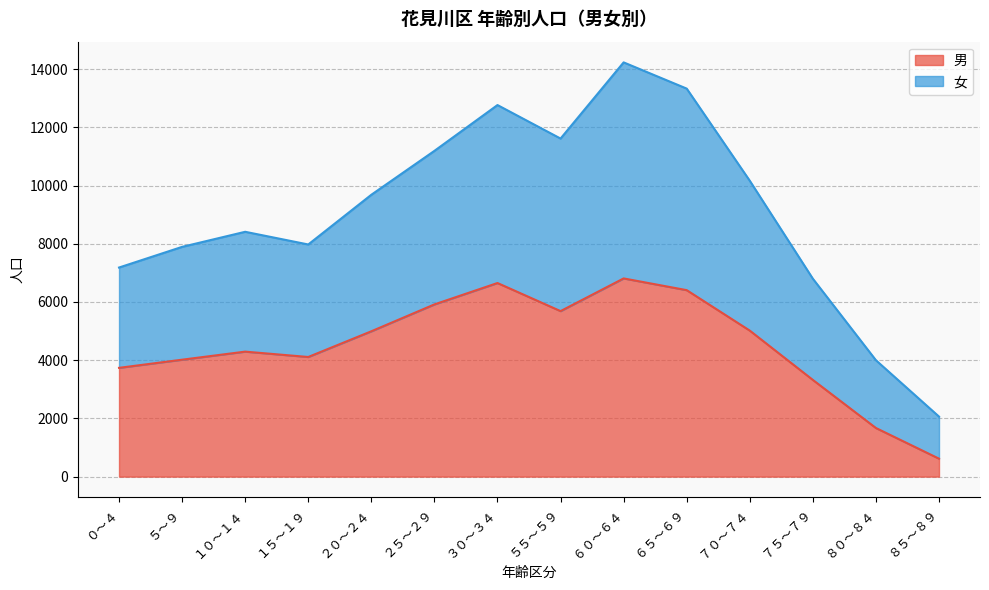

List the series in order of their peak value, highest first.

女, 男